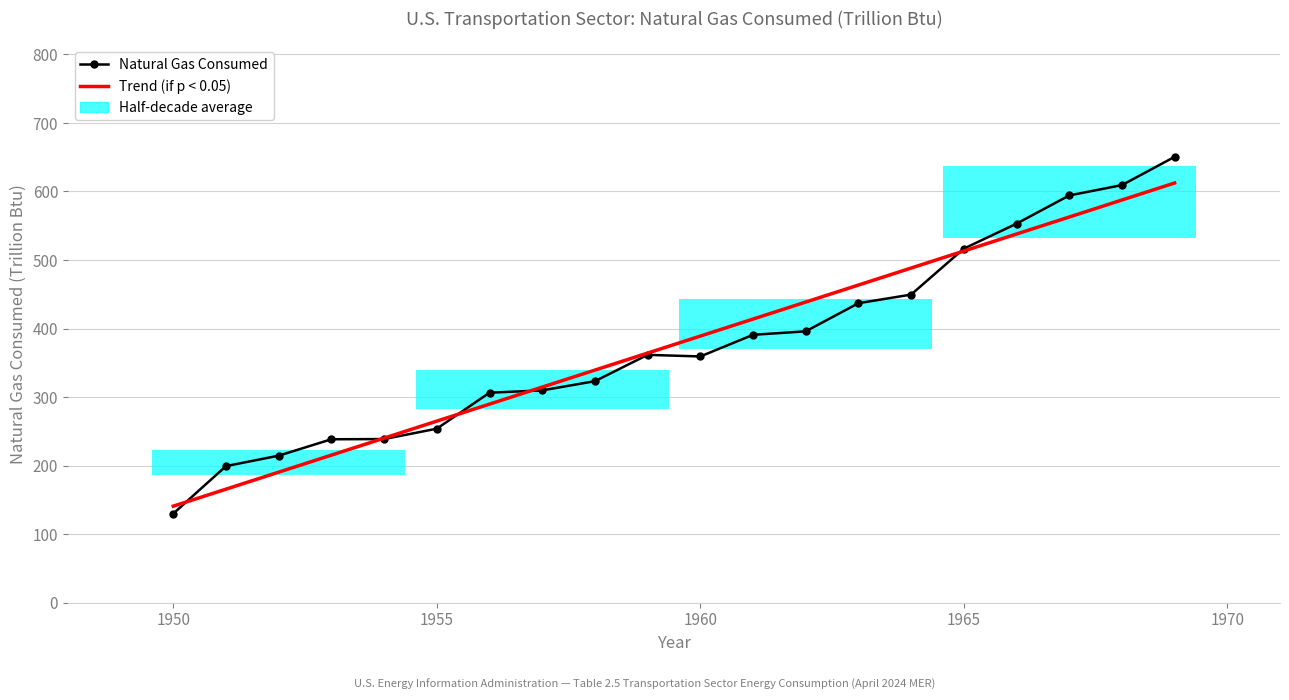

What is the difference between the maximum and minimum values?

520.6